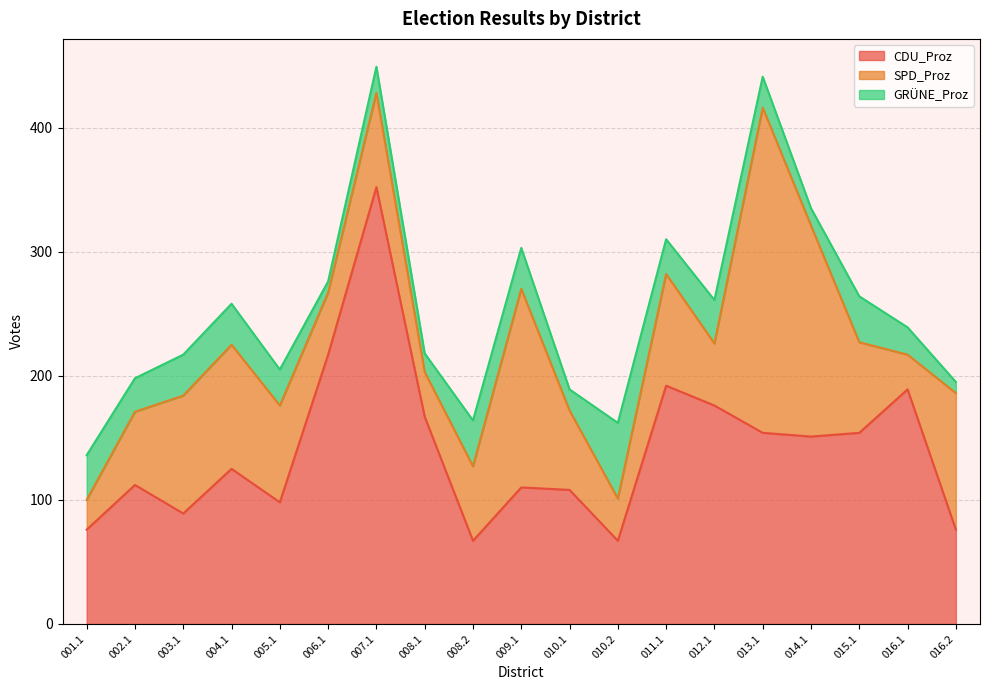

What is the label of the 17th point from the right?

003.1